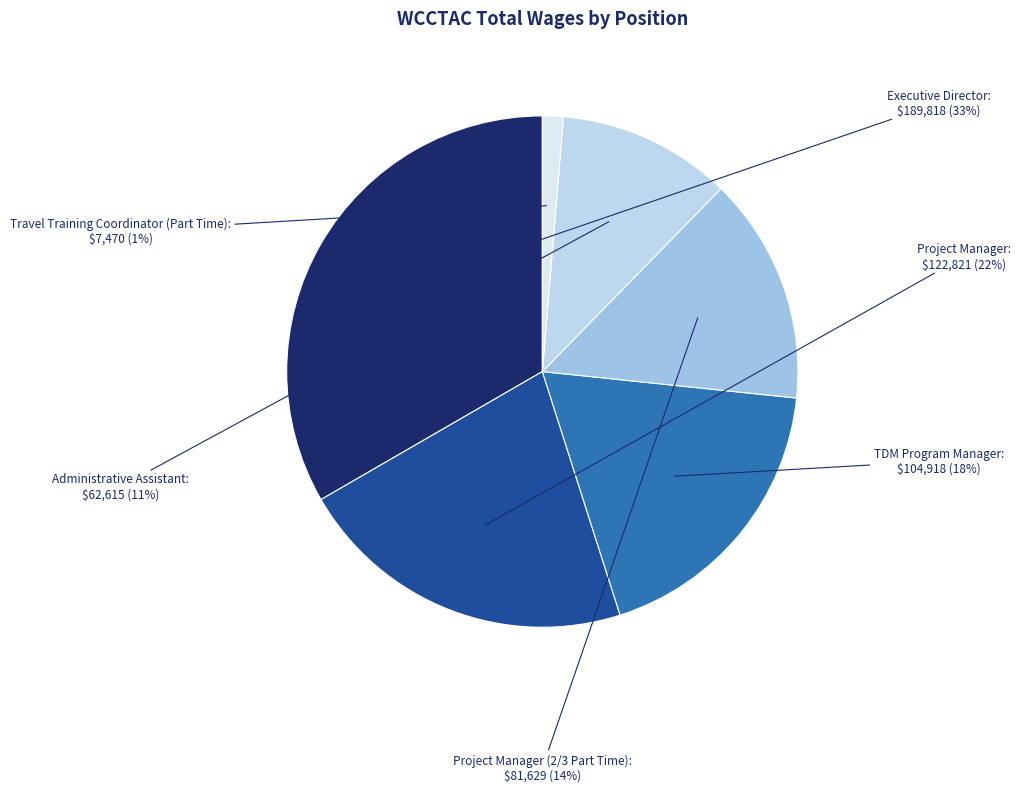

Between Administrative Assistant and Travel Training Coordinator (Part Time), which is larger?

Administrative Assistant